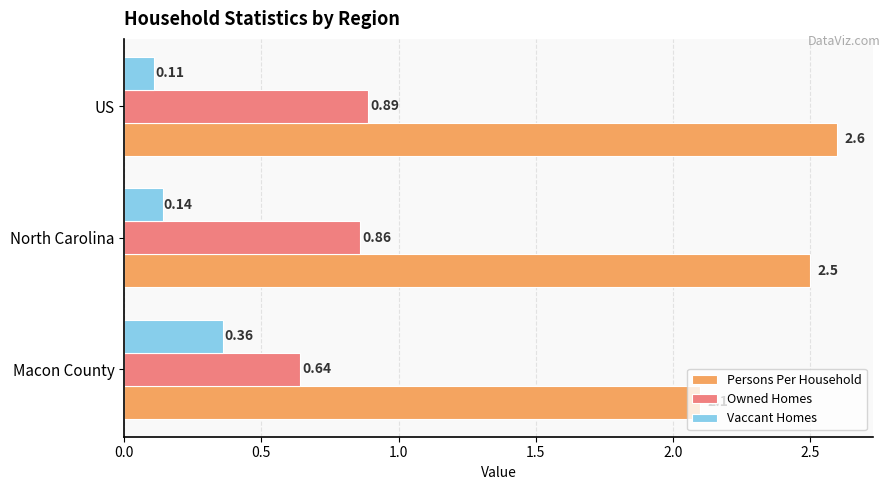

Which category has the lowest value in the Vaccant Homes series?

US